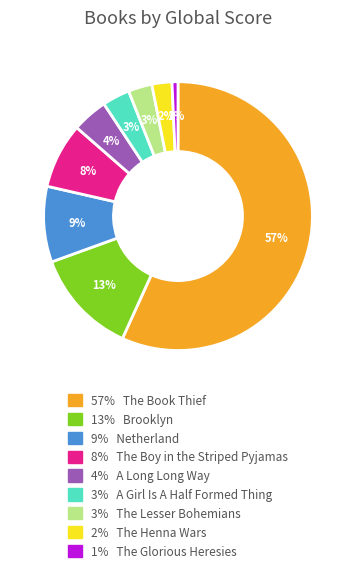

Count the number of slices in the pie.

9